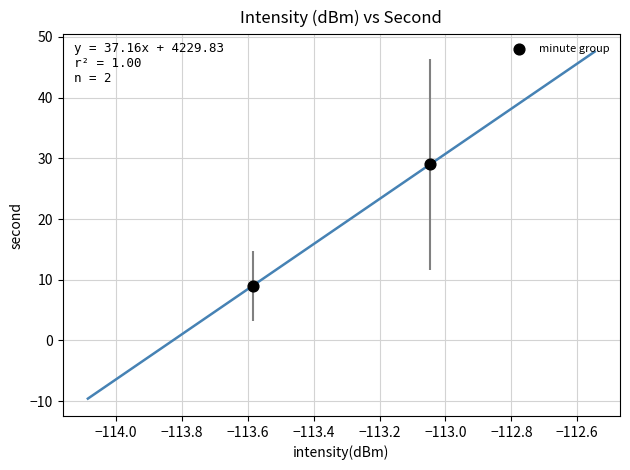

What is the range of Y values (max minus min)?

20